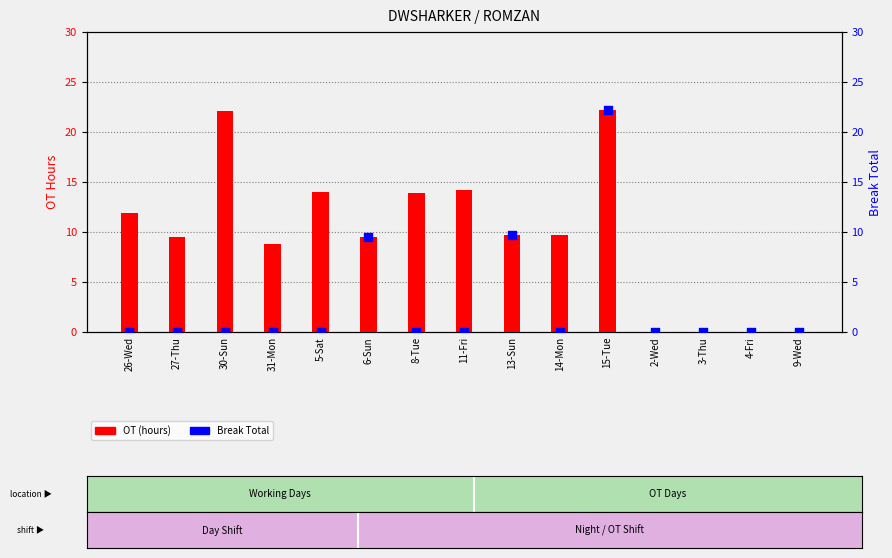

Which series has the largest total across all categories?

OT (hours)